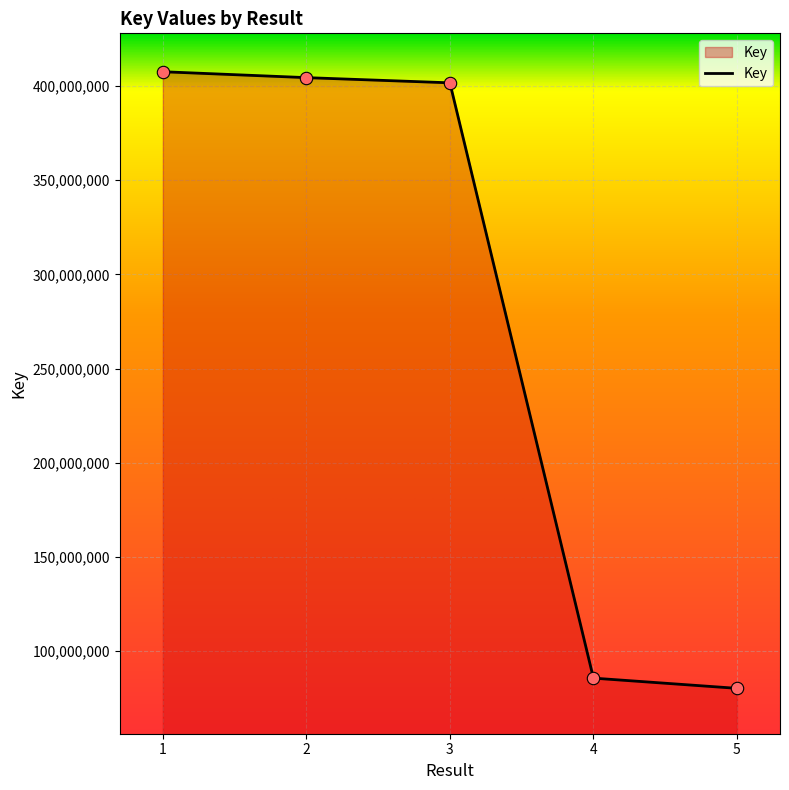

What is the change in value from 1 to 2?

-3130135